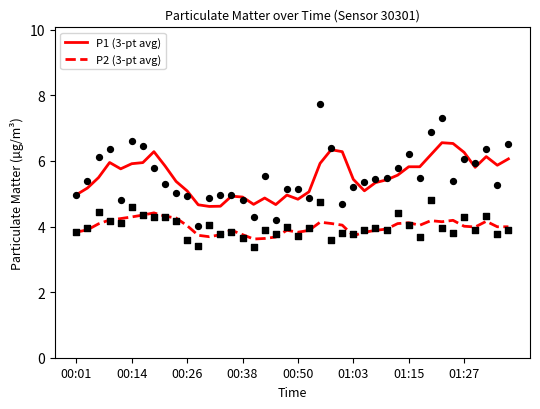

What are all the series names shown in the legend?

P1 (3-pt avg), P2 (3-pt avg)